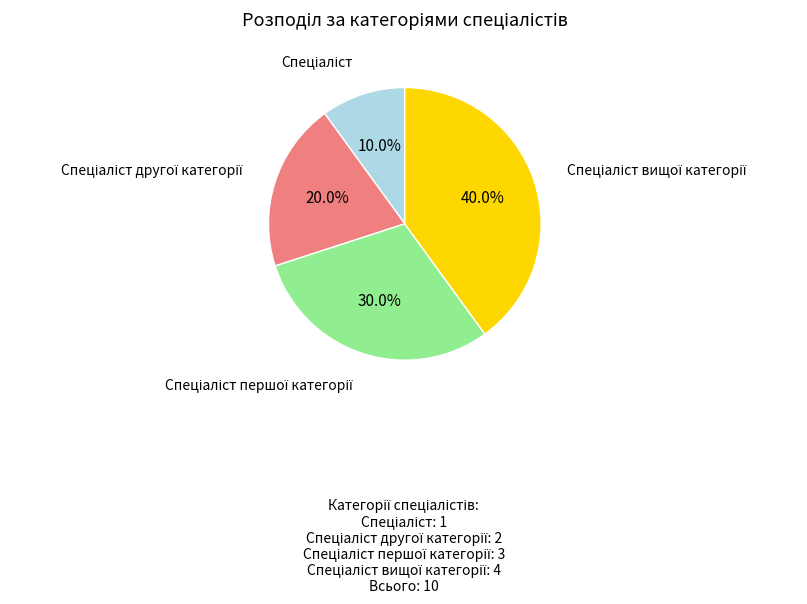

Does any single category account for the majority?

No